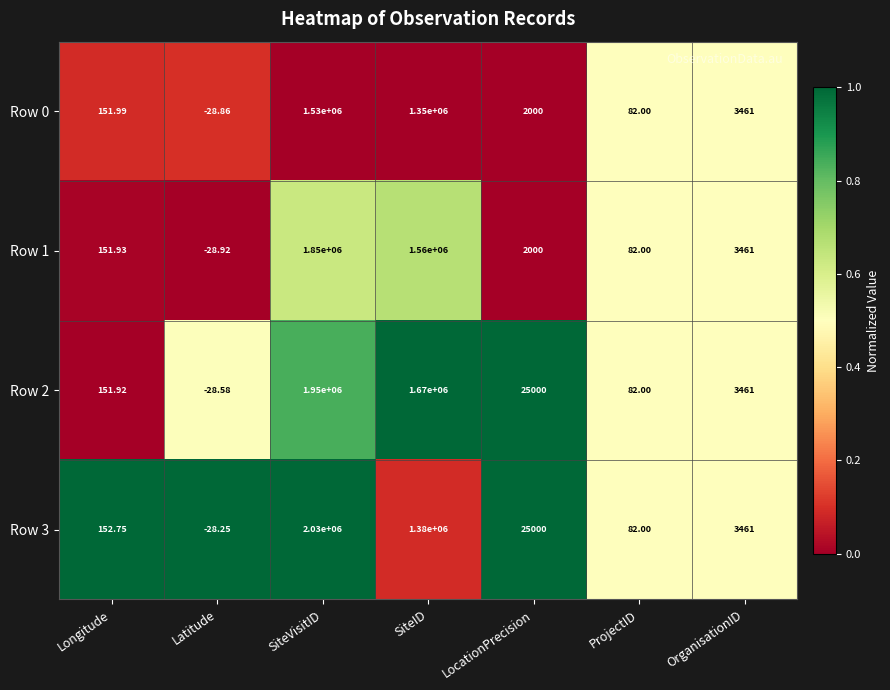

Rank the series by their maximum value, from highest to lowest.

Row 3, Row 2, Row 1, Row 0